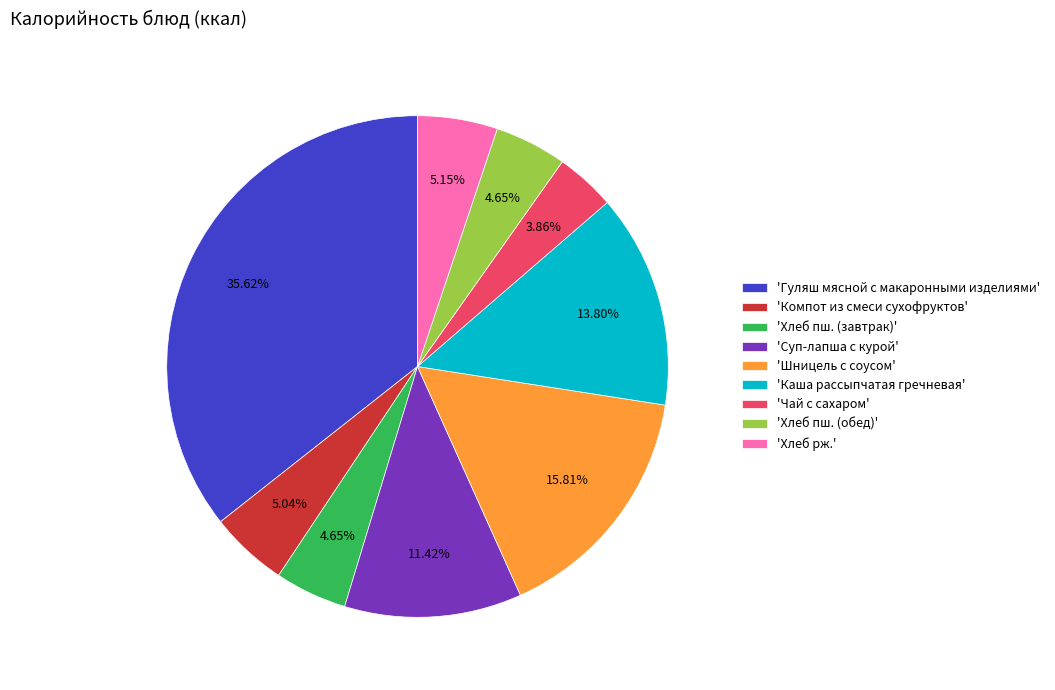

Count the number of slices in the pie.

9